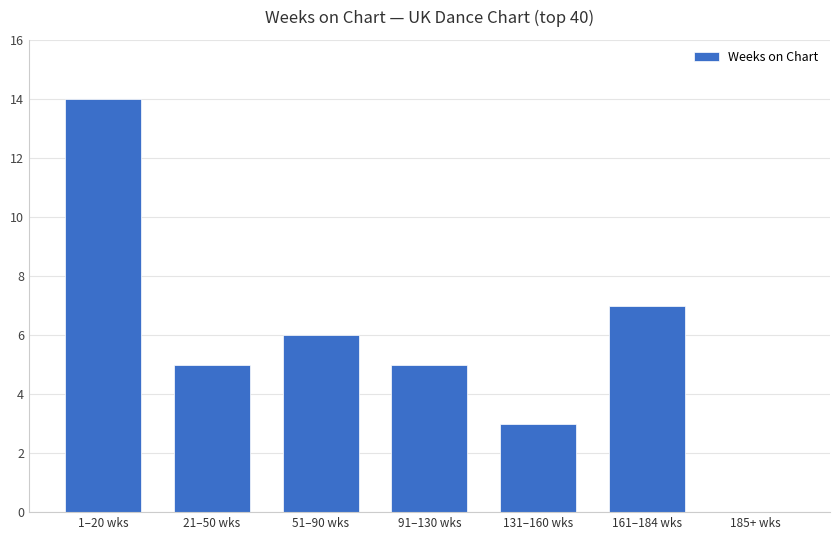

What is the sum of the values at 1–20 wks and 21–50 wks?

19